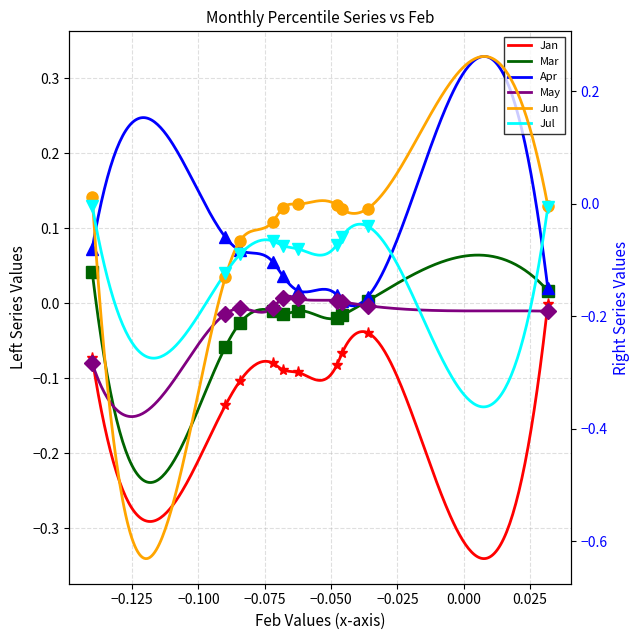

What is the difference between the second highest and second lowest values in the Apr series?

0.1